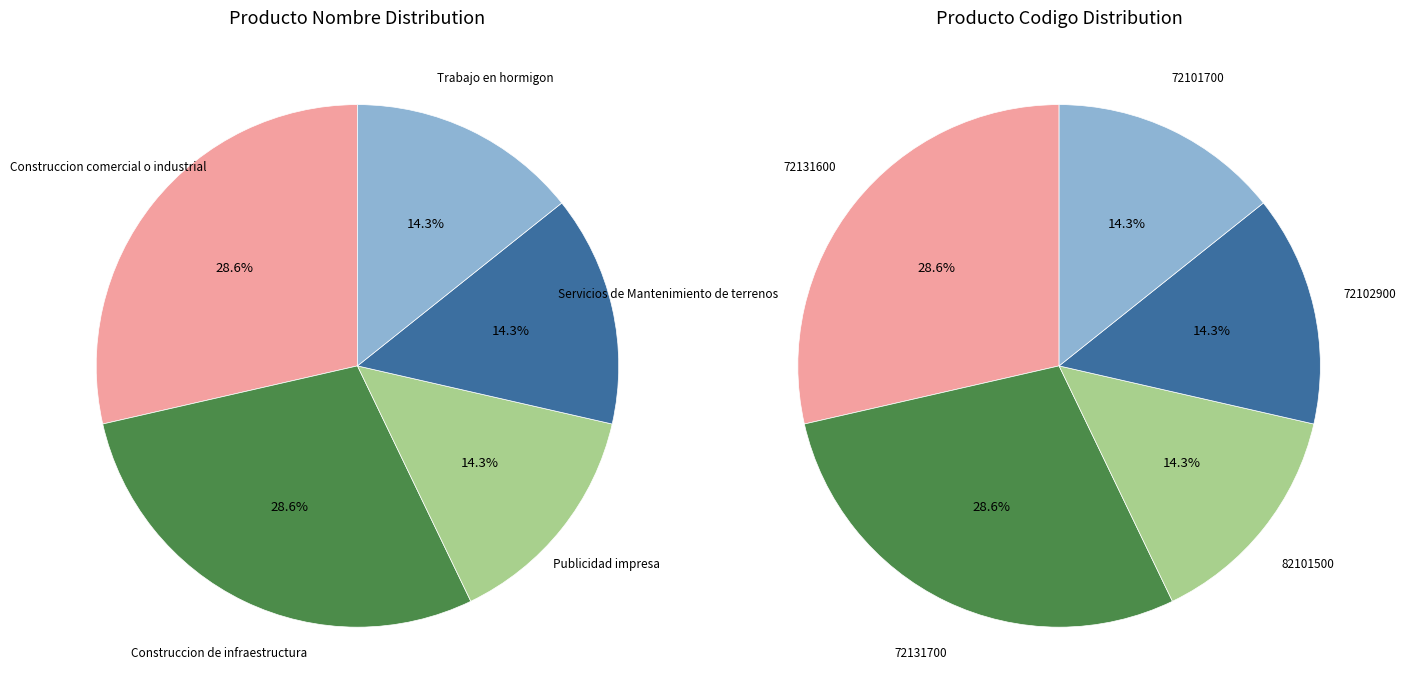

Is the sum of Construccion comercial o industrial and Trabajo en hormigon greater than half?

No